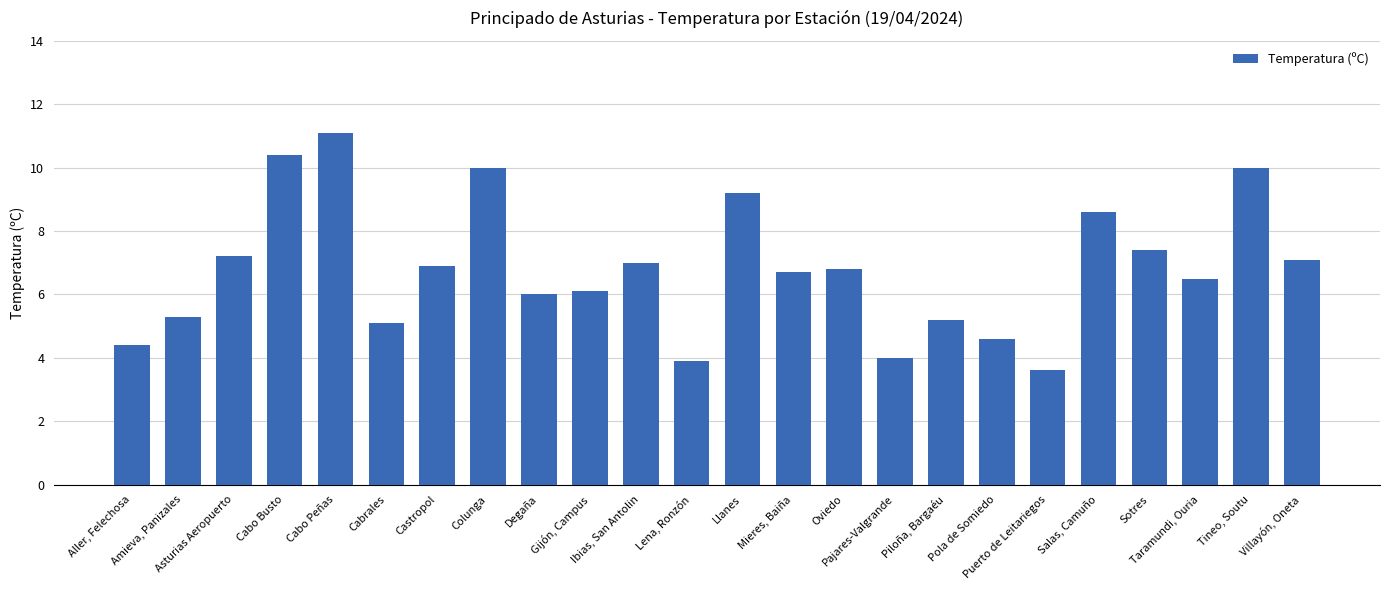

What is the minimum value shown in the chart?

3.6